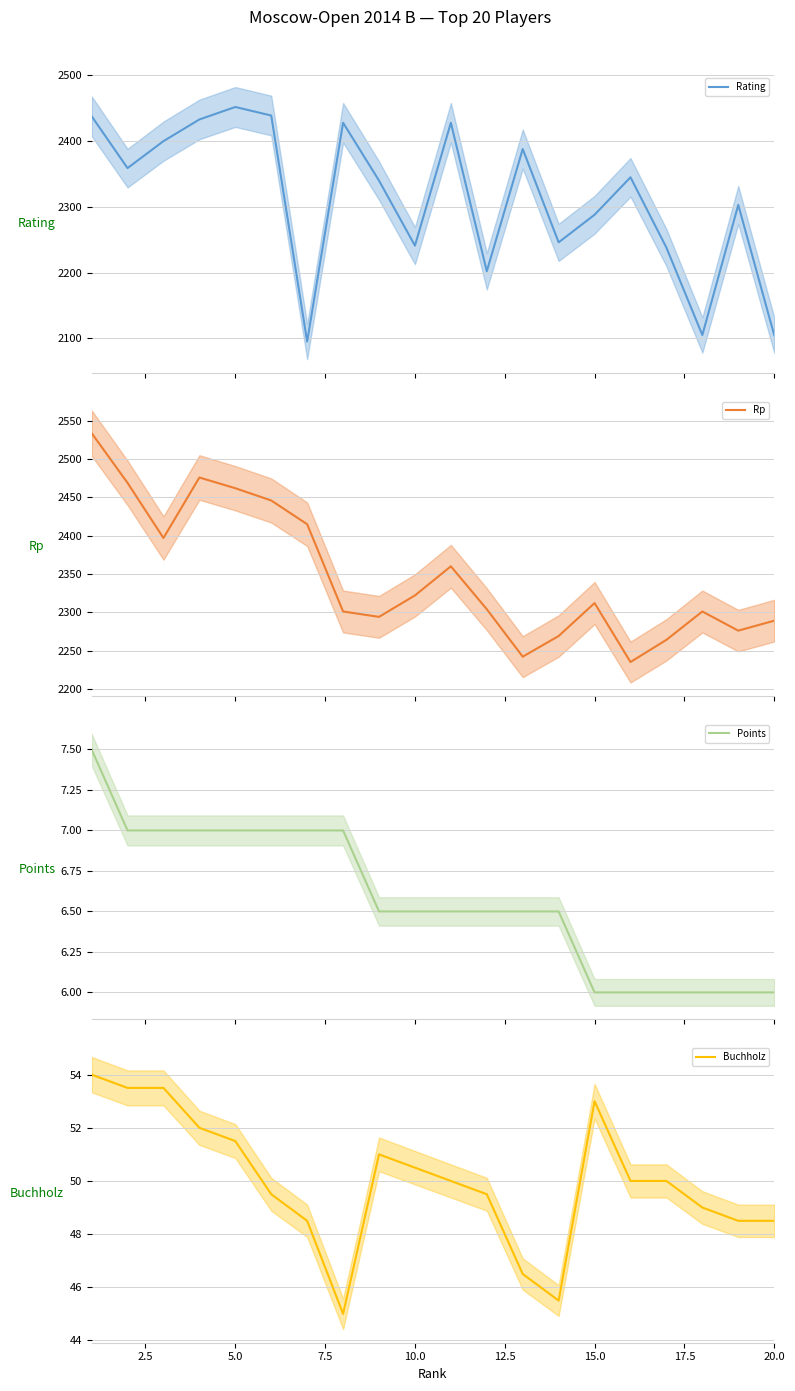

Which series has the largest total across all categories?

Rp